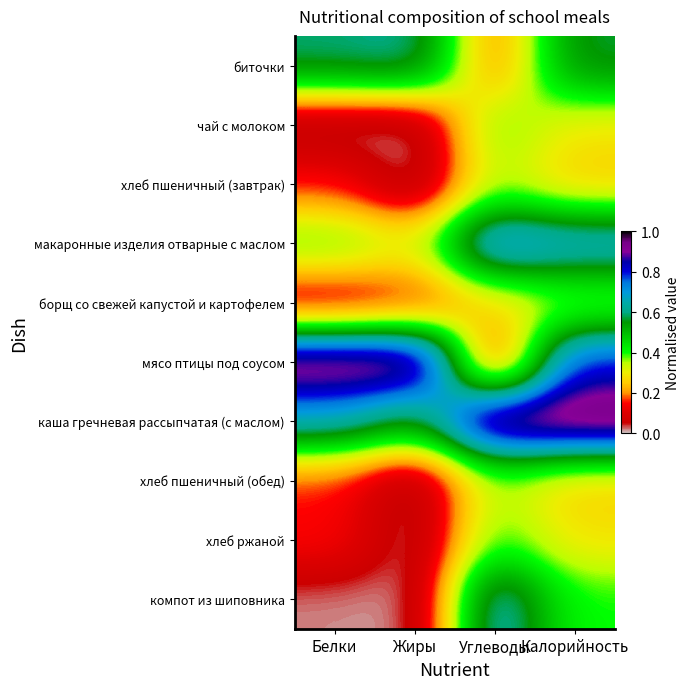

What is the total value across all series at Углеводы?

4.5